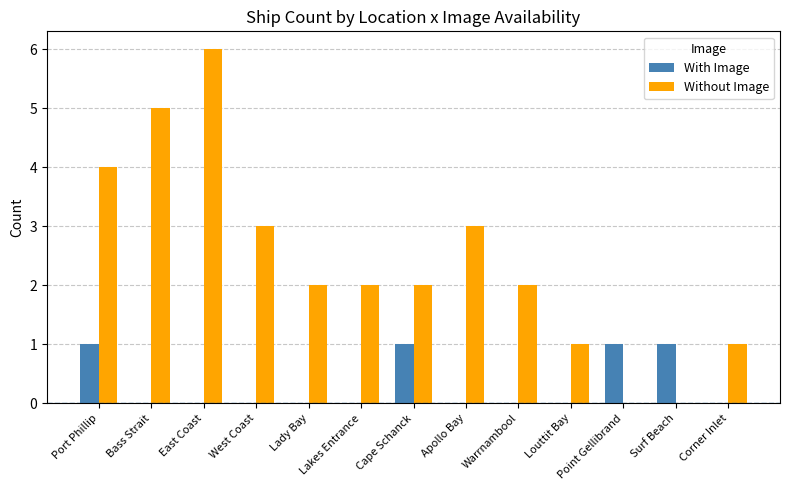

What is the sum of all With Image values?

4